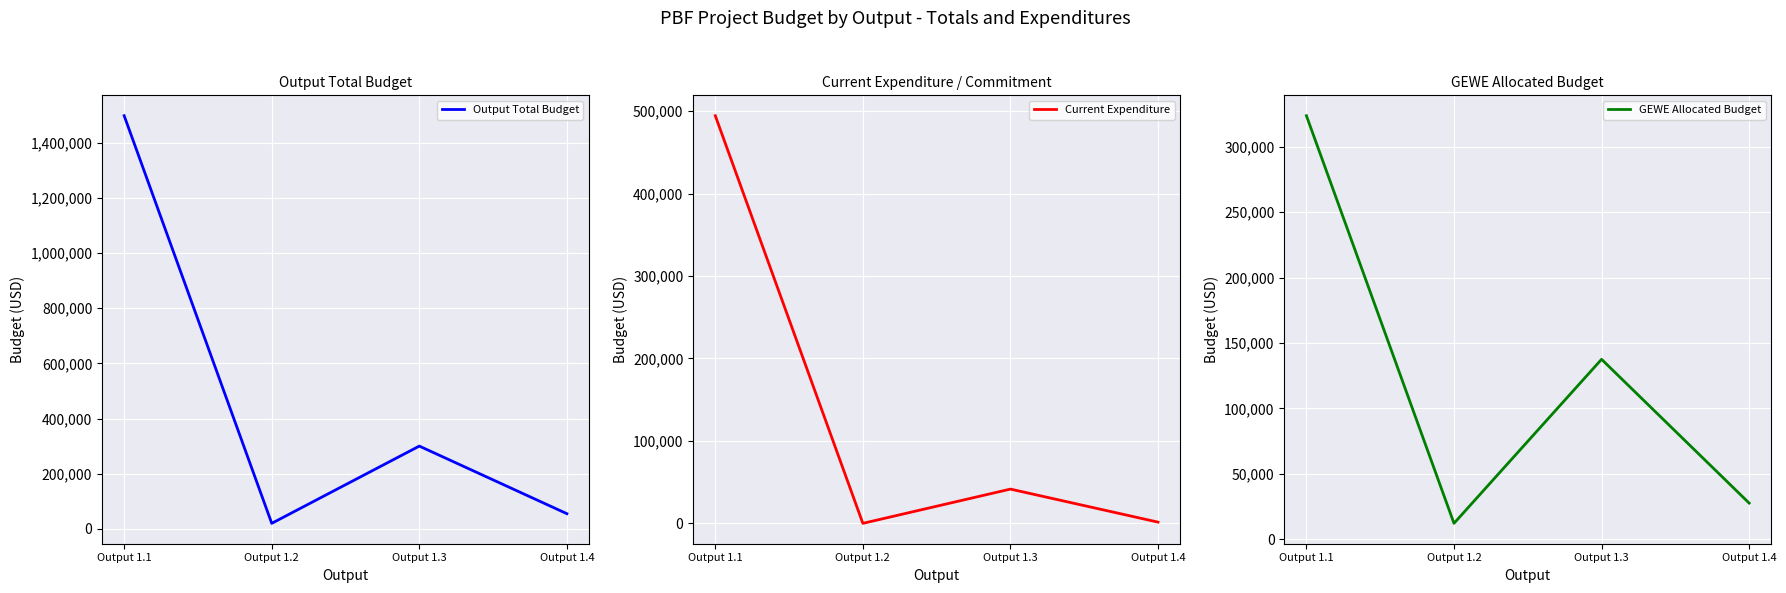

What are all the series names shown in the legend?

Output Total Budget, Current Expenditure, GEWE Allocated Budget